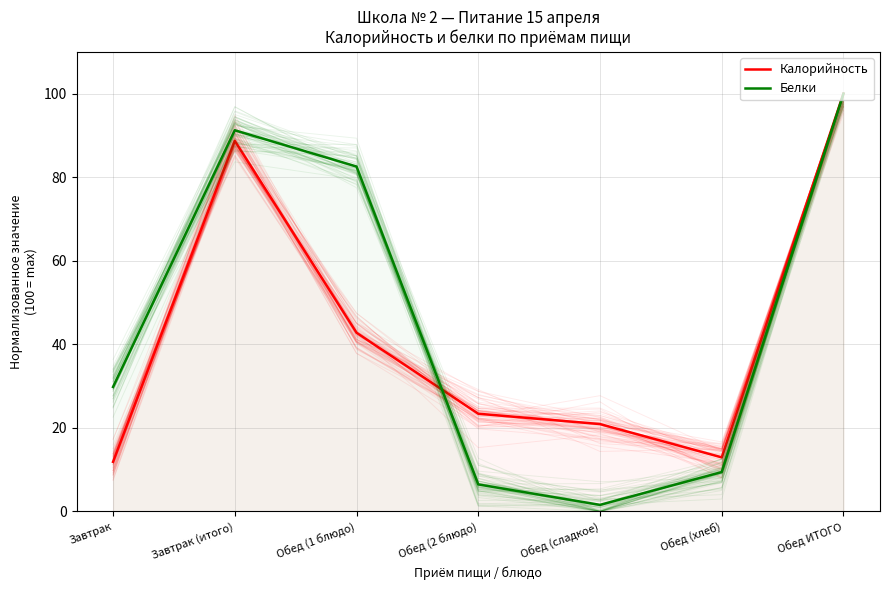

What is the label of the 4th point from the right?

Обед (2 блюдо)